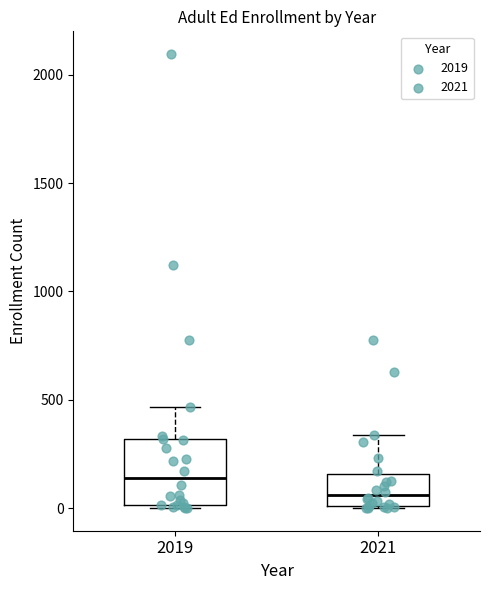

Reading left to right, transcribe this box plot: for each box, give where its median line is, the range the box spans, and where its two whiskers end, as read against the y-axis. The values are not printed on the chart, so give them approximately, as read against the axis.

2019: median 150, box 0 to 300, whiskers 0 to 450
2021: median 50, box 0 to 150, whiskers 0 to 350